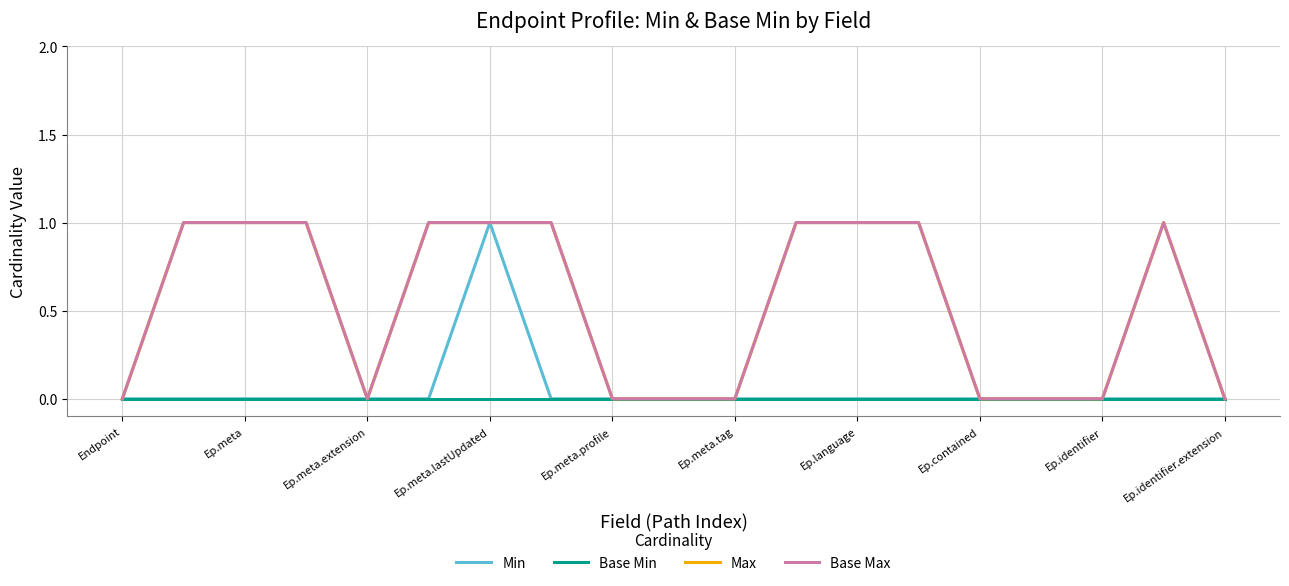

Does the chart have visible grid lines?

Yes